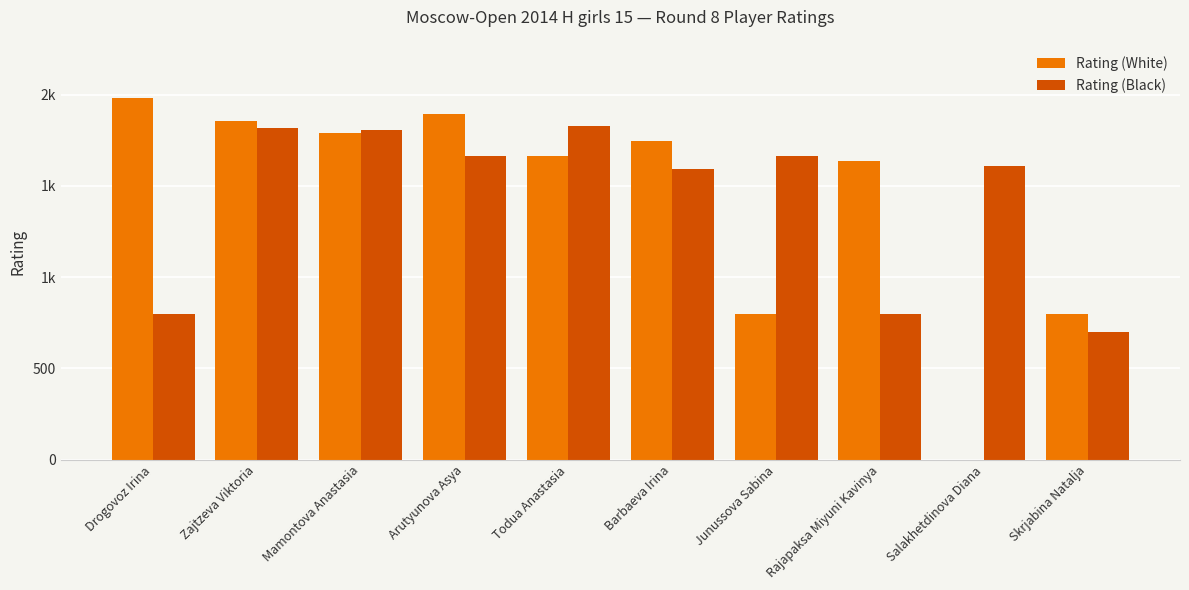

The Rating (White) series shows 178 at Skrjabina Natalja. True or false?

False